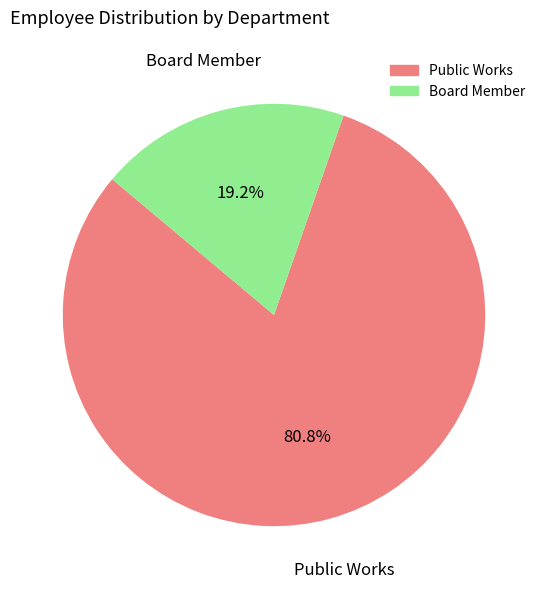

To the nearest percent, what is the combined percentage of Public Works and Board Member?

100%